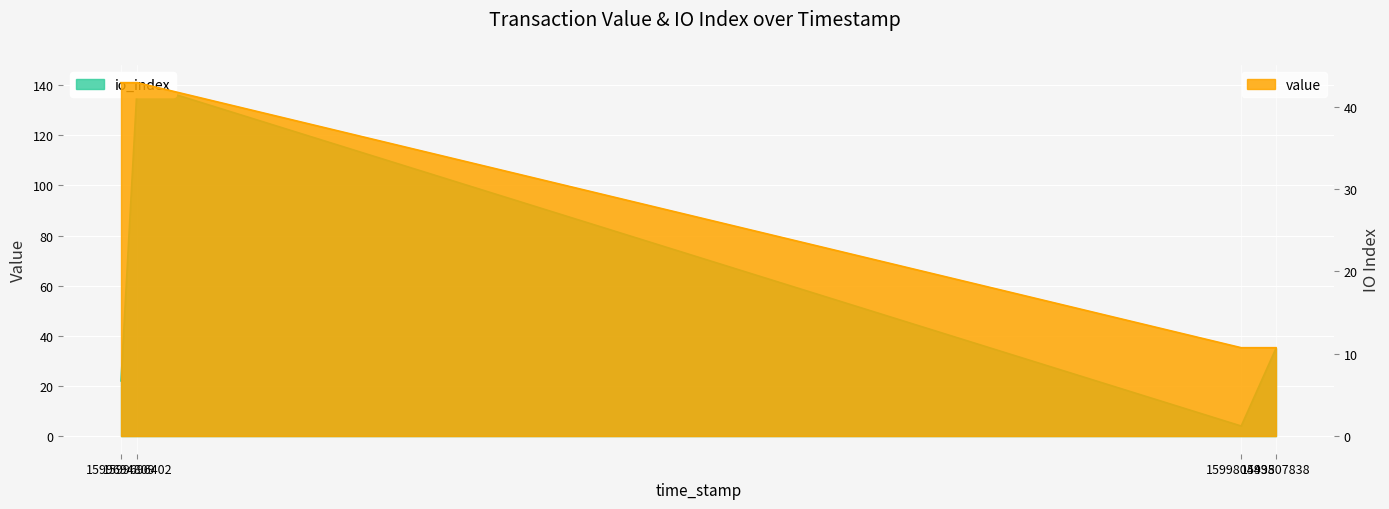

Reading right to left, extract all data points from this chart.

10.7	10.7	42.9	42.9